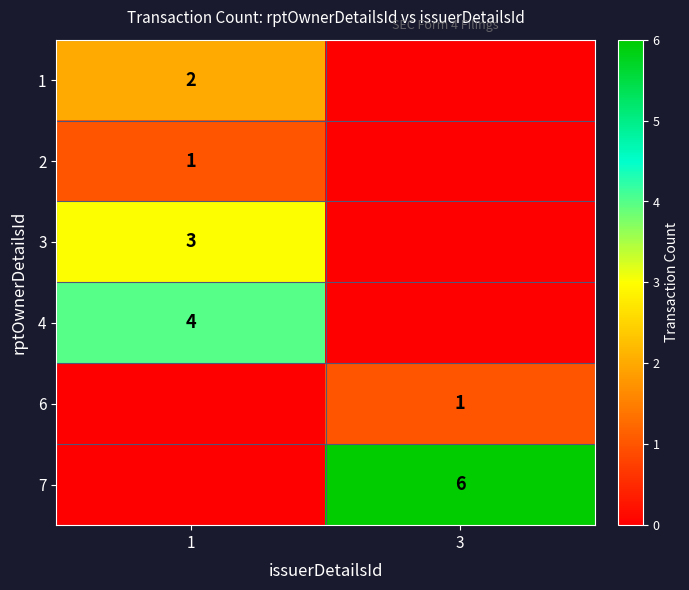

The 1 series shows 2 at 1. True or false?

True